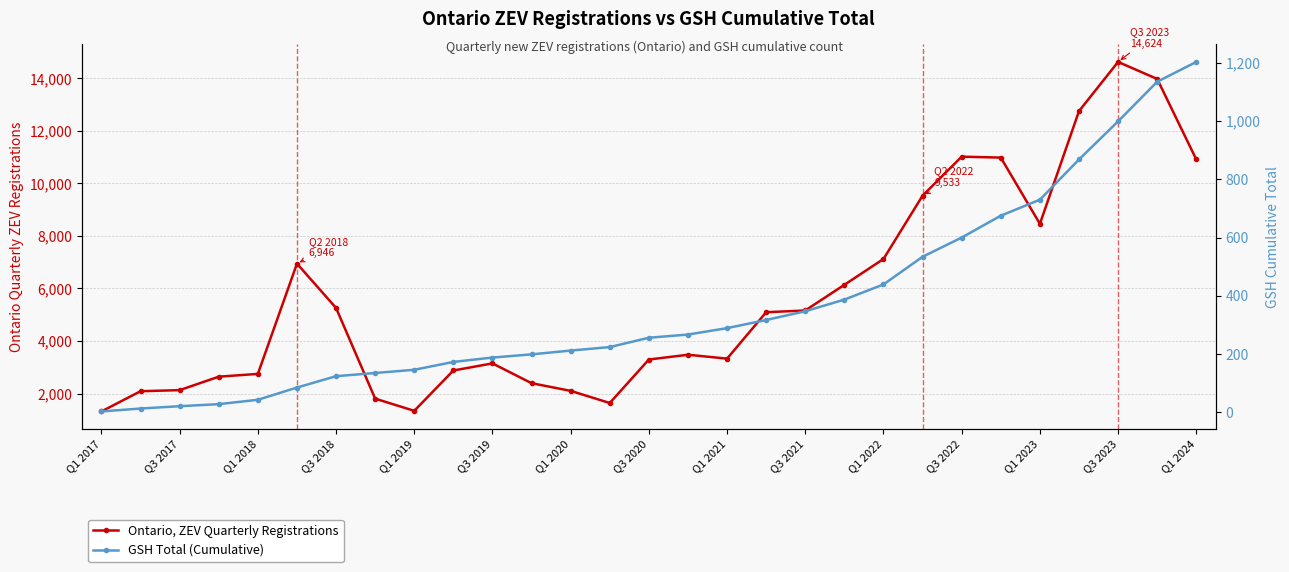

What is the difference between the maximum and minimum values in the Ontario, ZEV Quarterly Registrations series?

13305